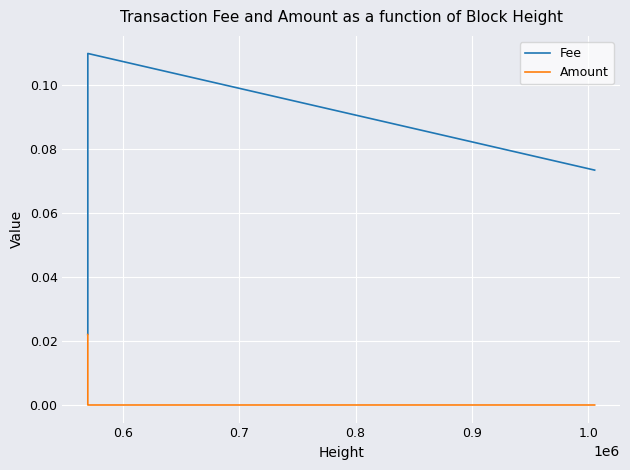

In Fee, how many points are higher than both neighbors (excluding endpoints)?

1